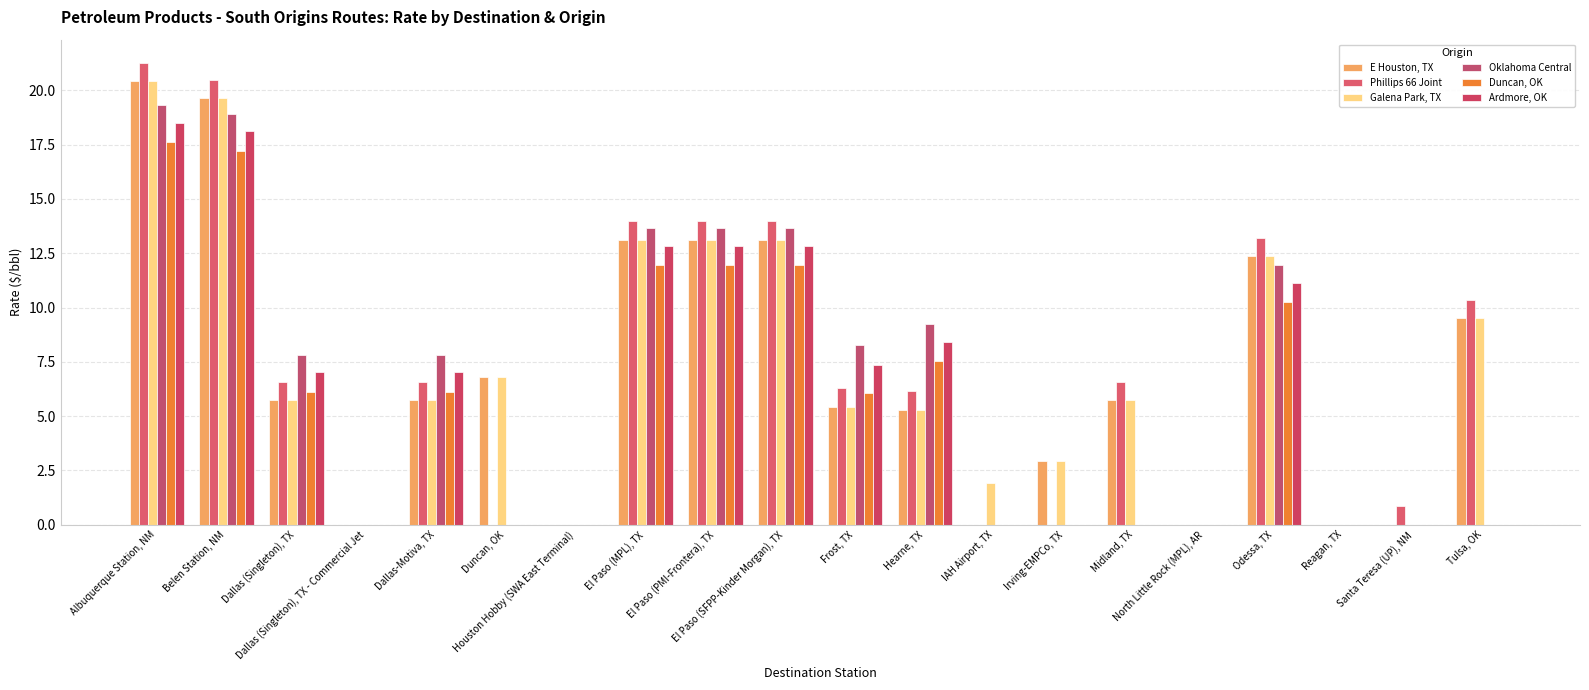

Which has a higher value, Reagan, TX or Tulsa, OK?

Tulsa, OK